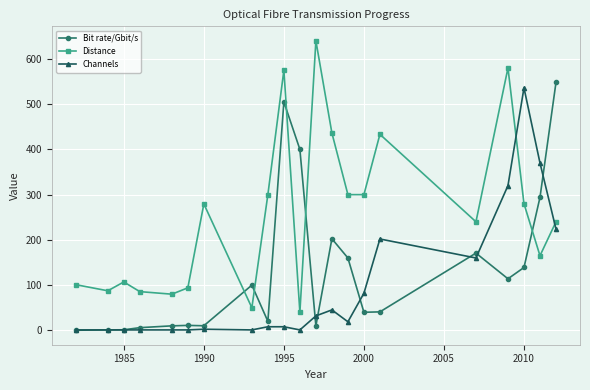

Which series has the largest range (max minus min)?

Distance